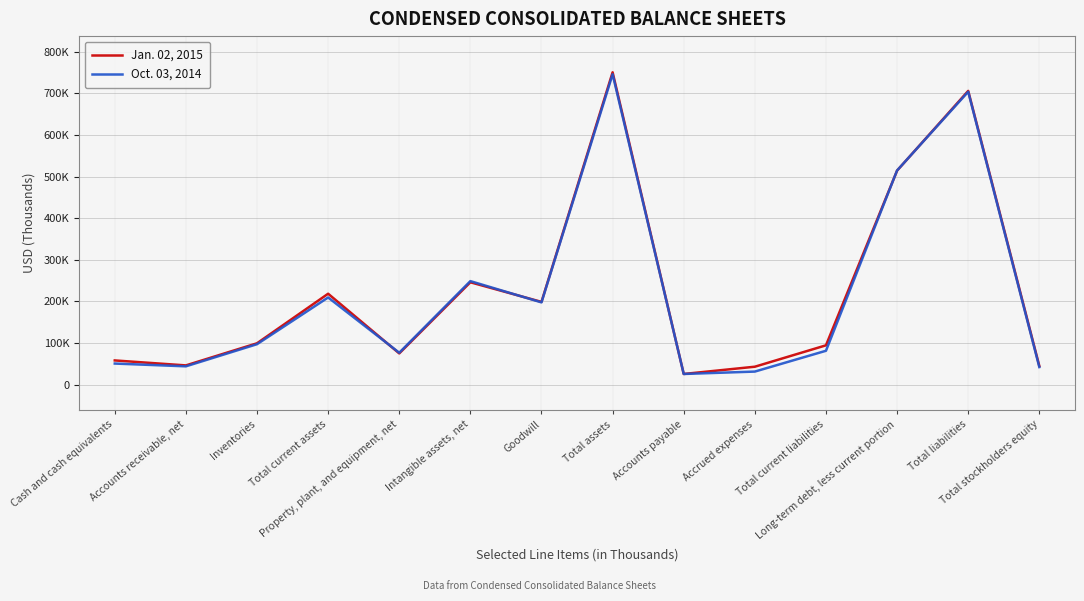

Does the chart display data point markers on the line(s)?

No